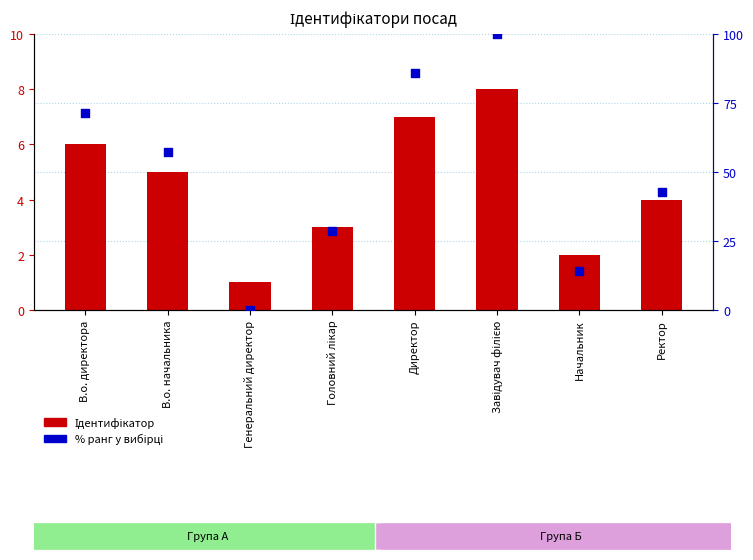

At which category is the sum across all series the highest?

Завідувач філією